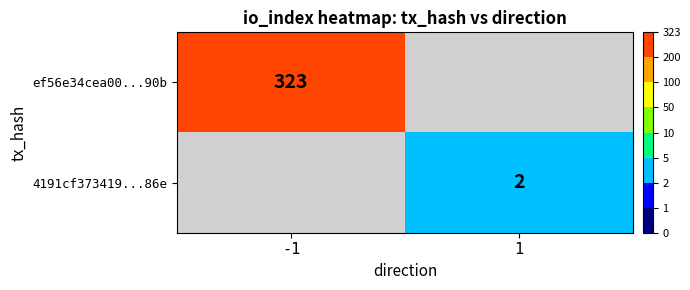

At which category does the chart reach its minimum across all series?

1